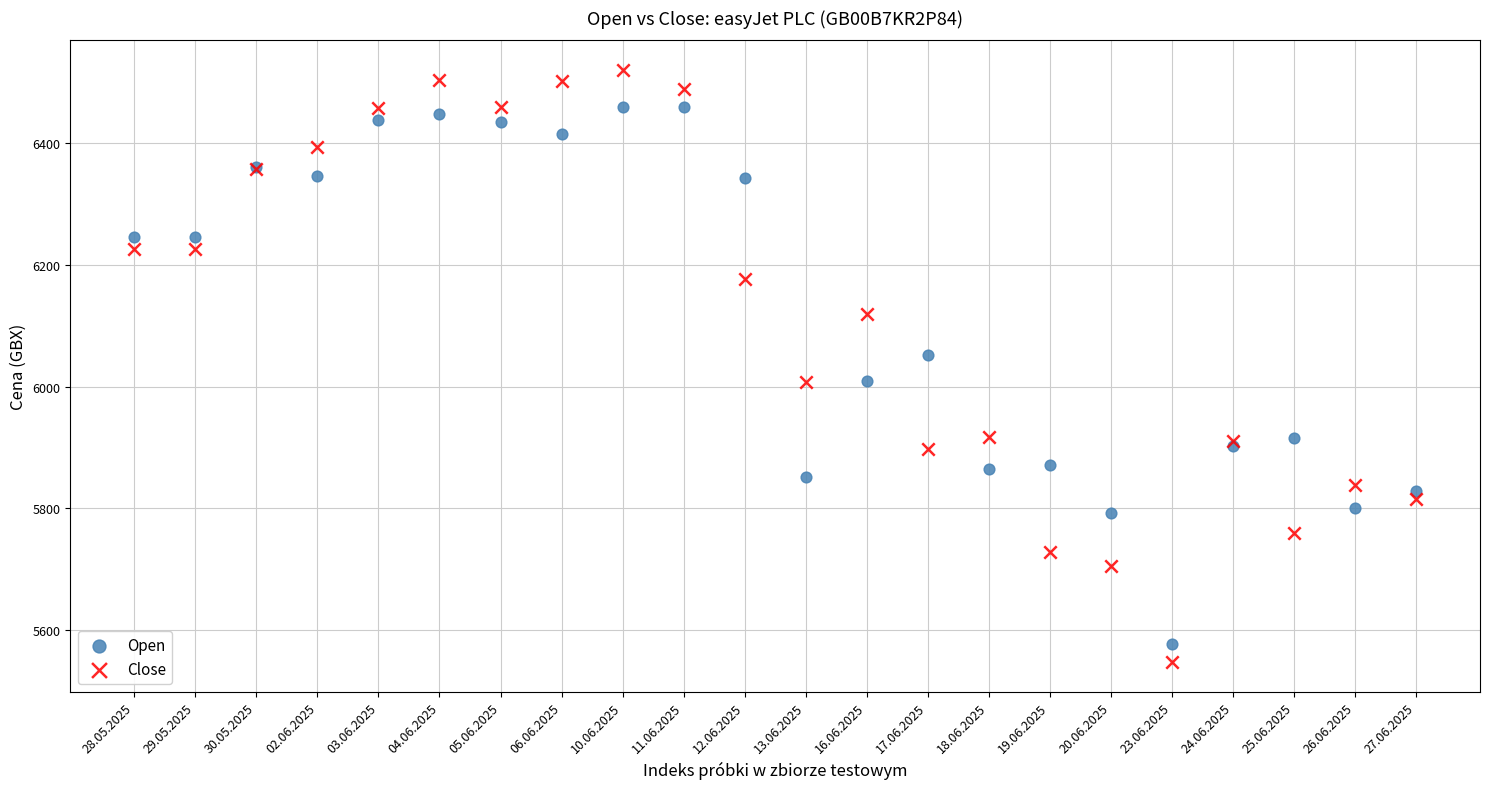

Which series contains the lowest Y value?

Close